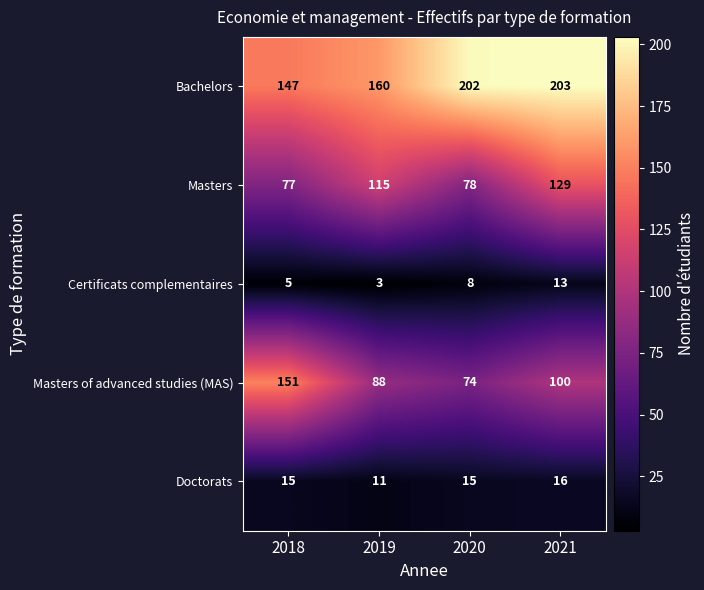

What is the spread (max minus min) of values at 2020?

194